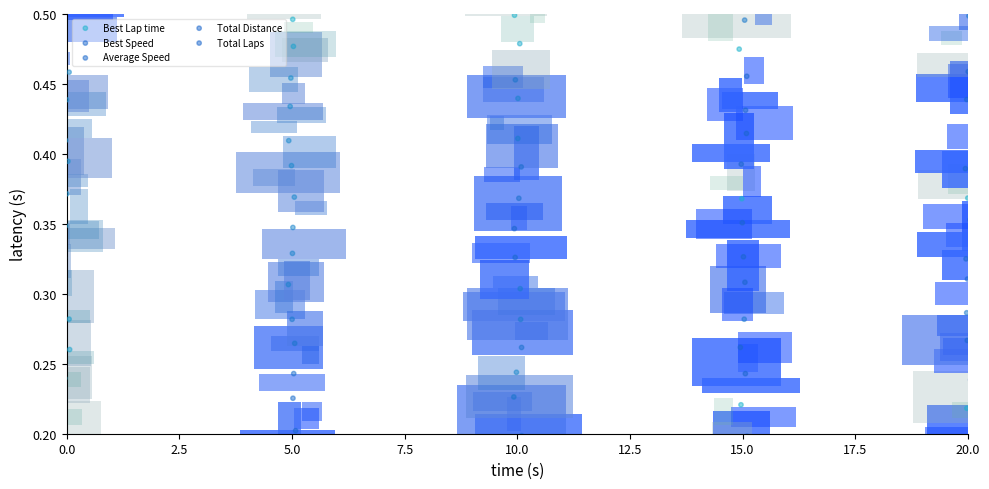

Rank the series by their maximum value, from highest to lowest.

Best Lap time, Average Speed, Total Laps, Best Speed, Total Distance